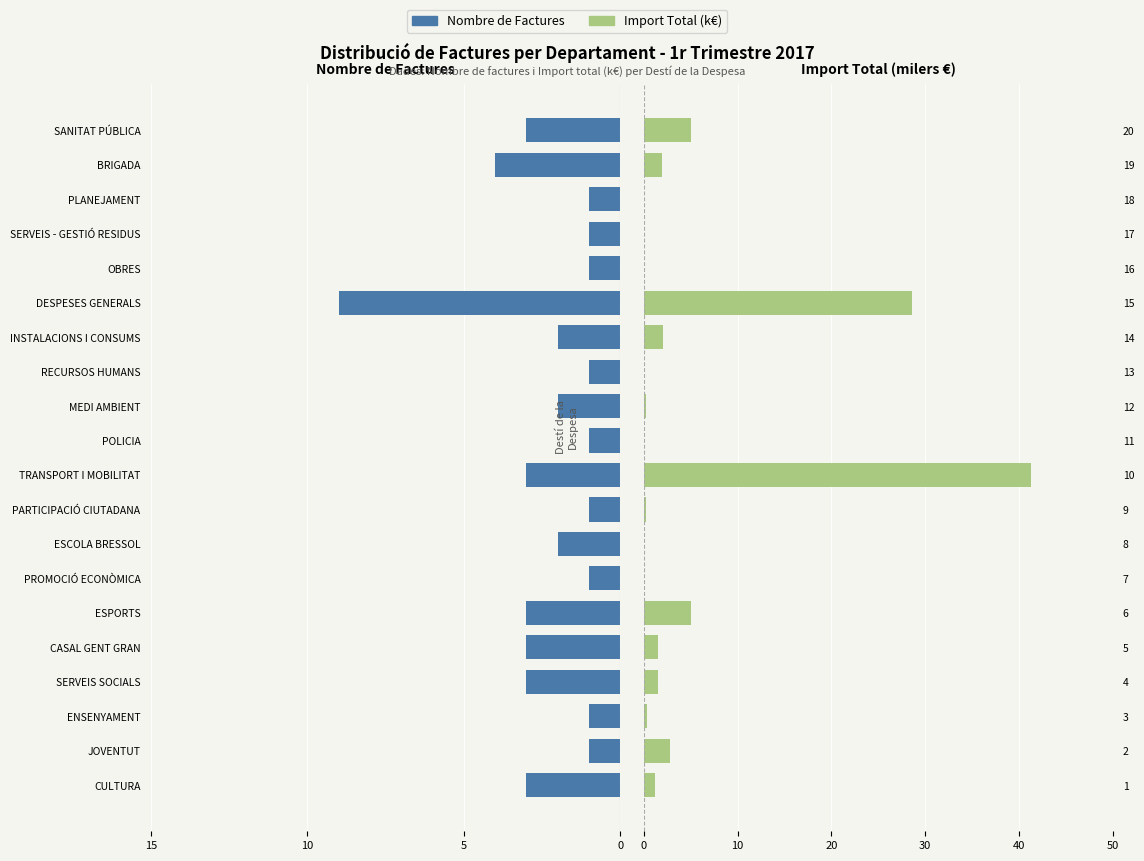

Which series changed the most between MEDI AMBIENT and RECURSOS HUMANS?

Nombre de Factures